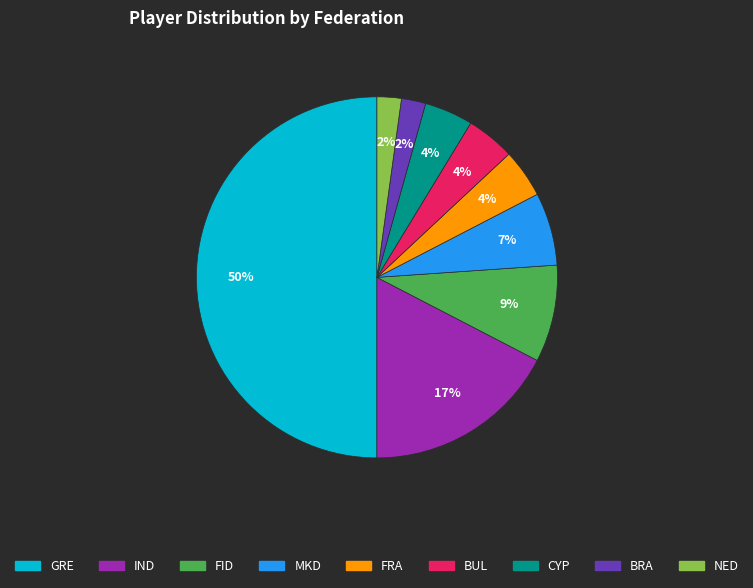

What is the largest slice in the pie chart?

GRE